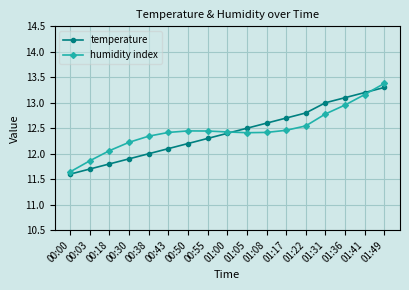

True or false: humidity index has more than 0 points higher than both neighbors.

True